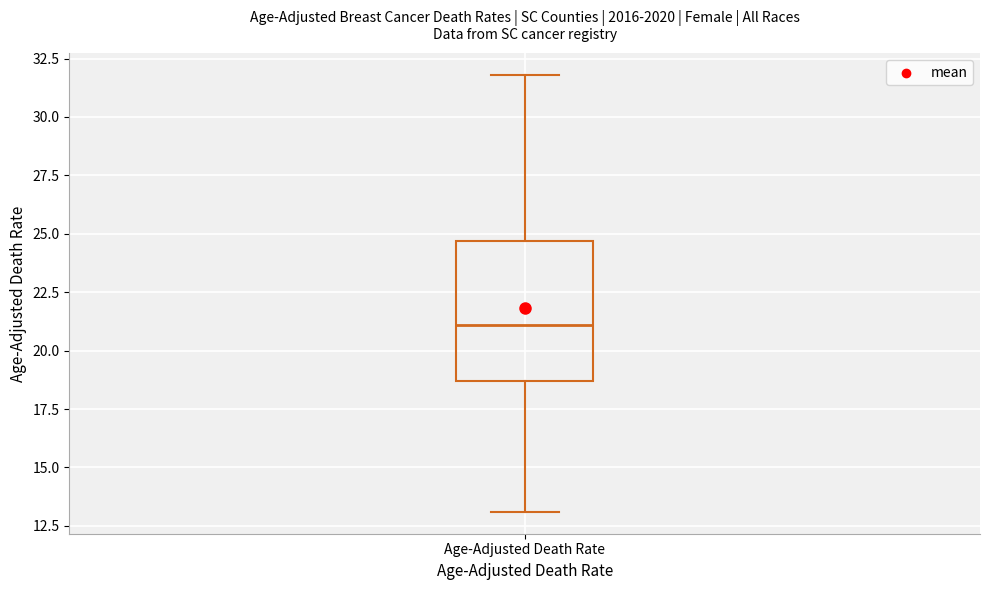

Read this box plot against the y-axis: the position of the median line, the range covered by the box, and the ends of both whiskers. The values are not printed on the chart, so give them approximately, as read against the axis.

median 21.0, box 18.5 to 24.5, whiskers 13.0 to 32.0